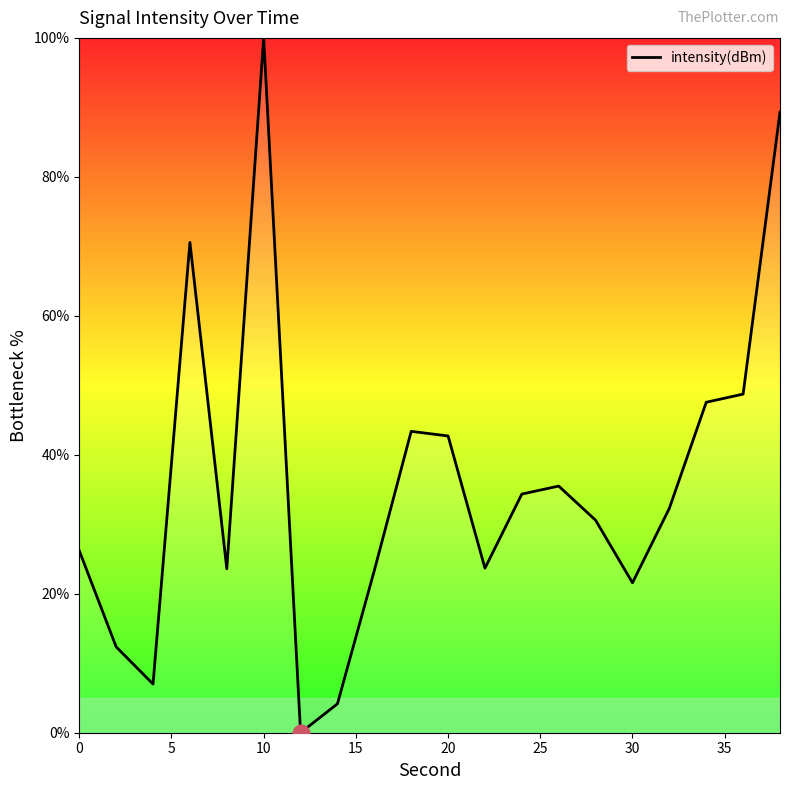

How many lines are shown in the chart?

1